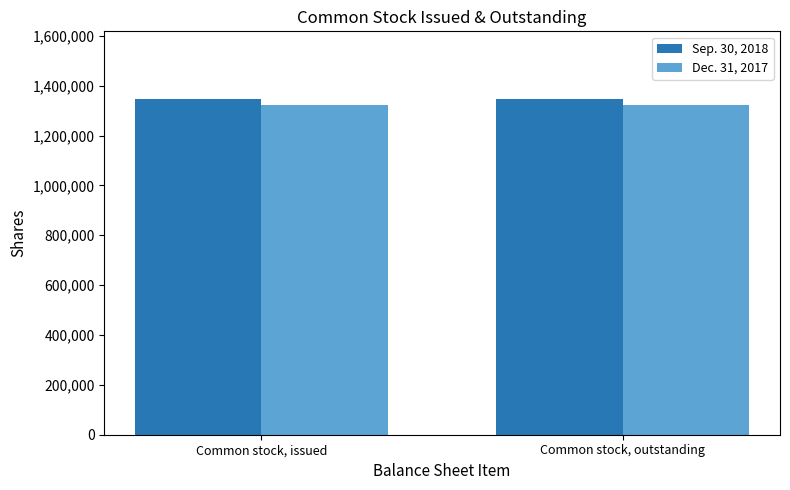

How many categories are shown in the chart?

2